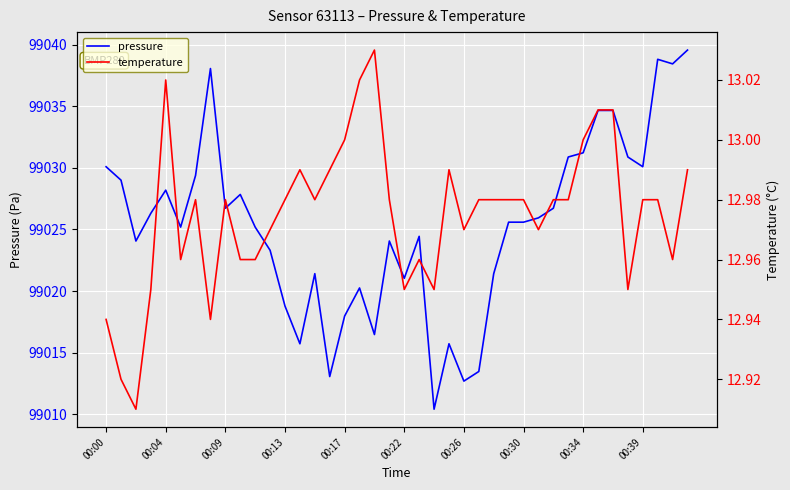

True or false: pressure has a value of 27593.1 at 31.

False